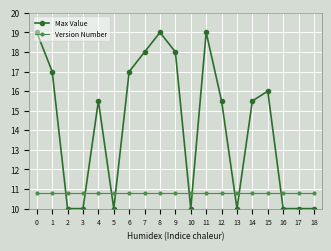

Which series has the largest total across all categories?

Max Value